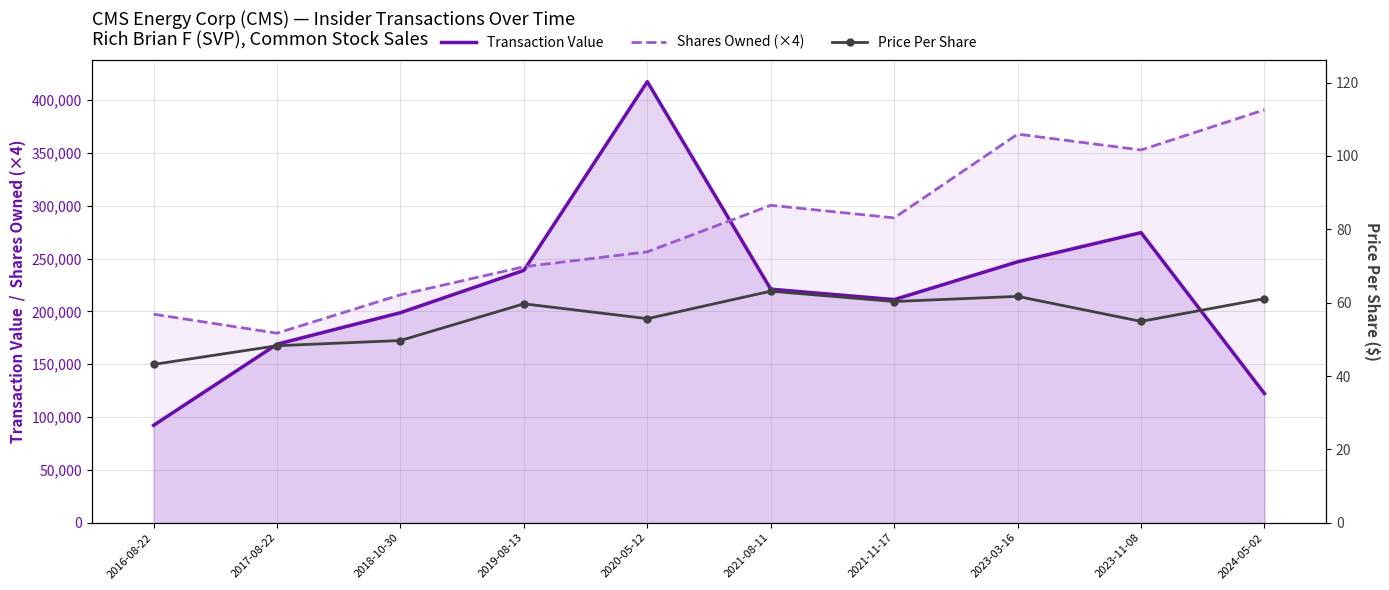

True or false: Shares Owned (×4) has a value of 275965.2 at 2017-08-22.

False